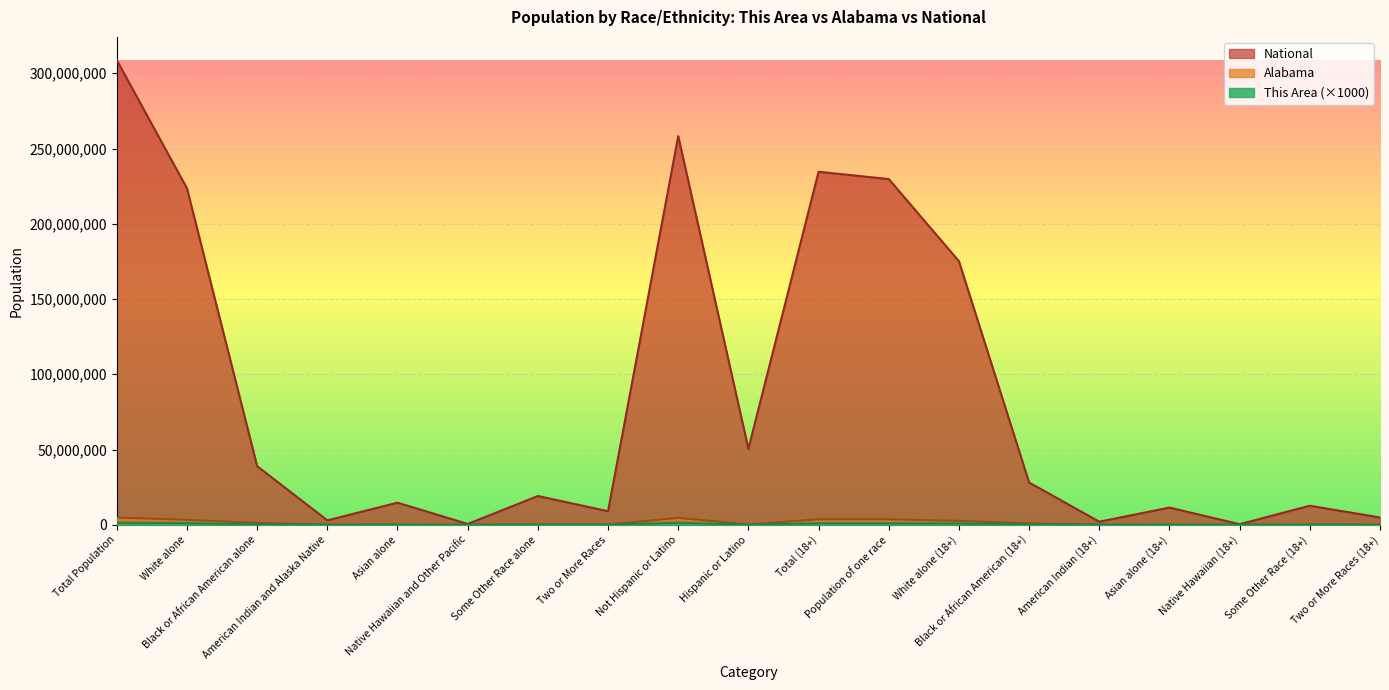

At which category is the sum across all series the highest?

Total Population